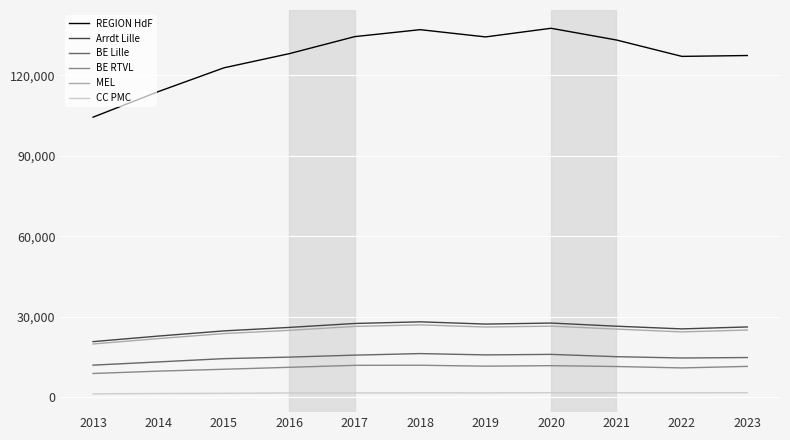

How many values in the Arrdt Lille series are below 26132?

5